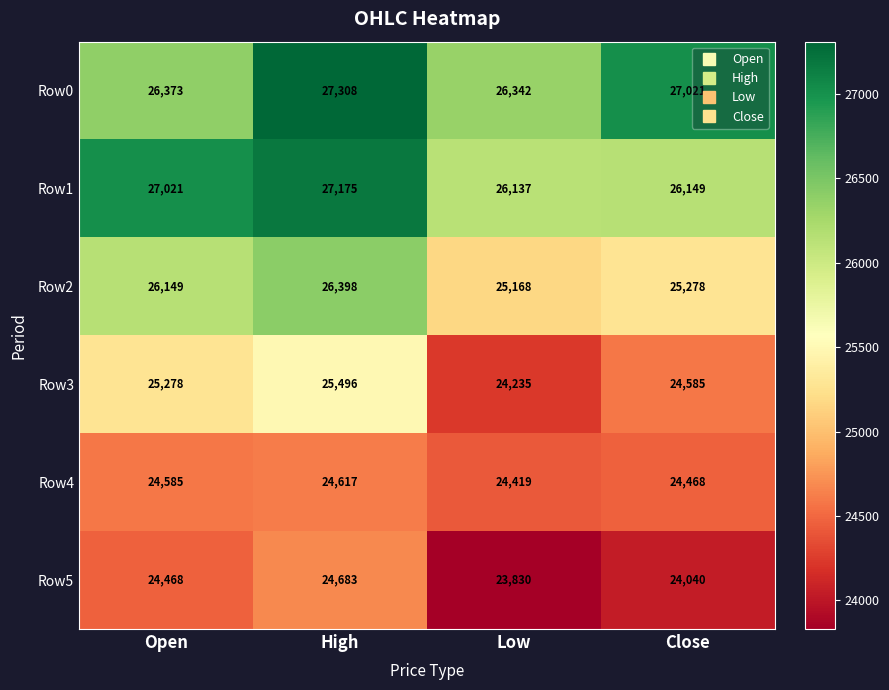

Reading left to right, transcribe all the data shown in this chart.

Row0: 26373	27308	26342	27021
Row1: 27021	27175	26137	26149
Row2: 26149	26398	25168	25278
Row3: 25278	25496	24235	24585
Row4: 24585	24617	24419	24468
Row5: 24468	24683	23830	24040